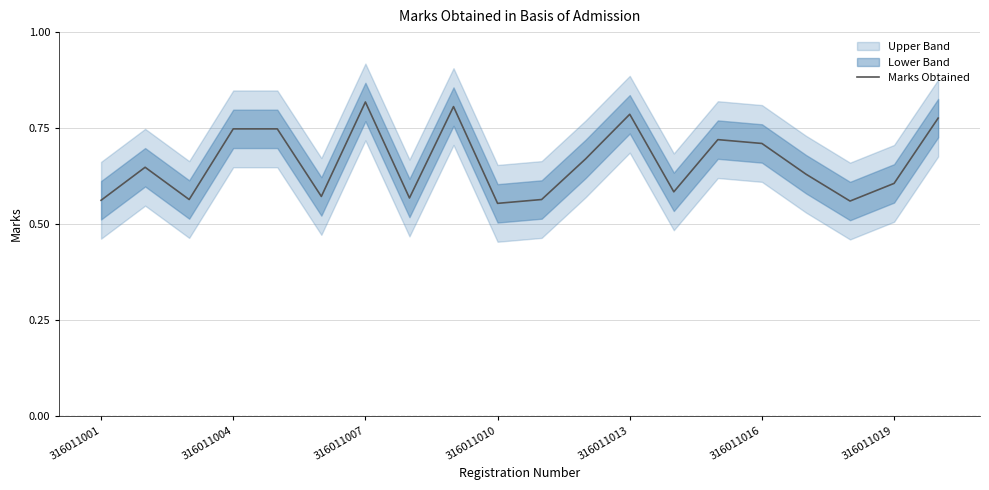

What value does the data have at 17?

0.6